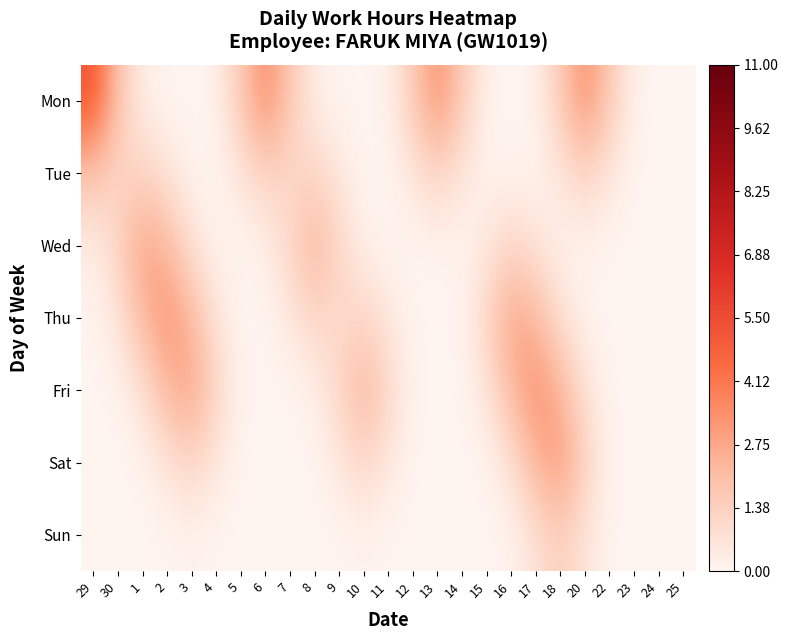

What is the spread (max minus min) of values at 10?

2.4